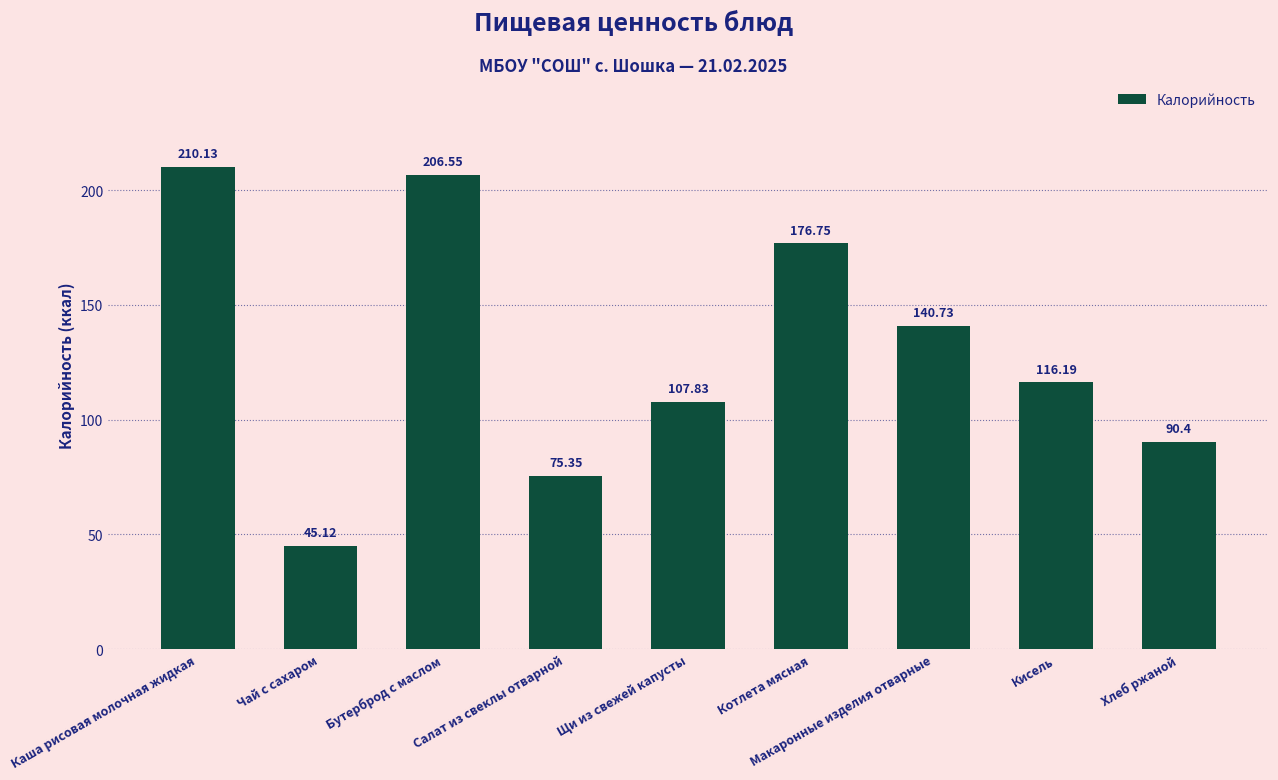

At which category does the chart reach its minimum across all series?

Чай с сахаром